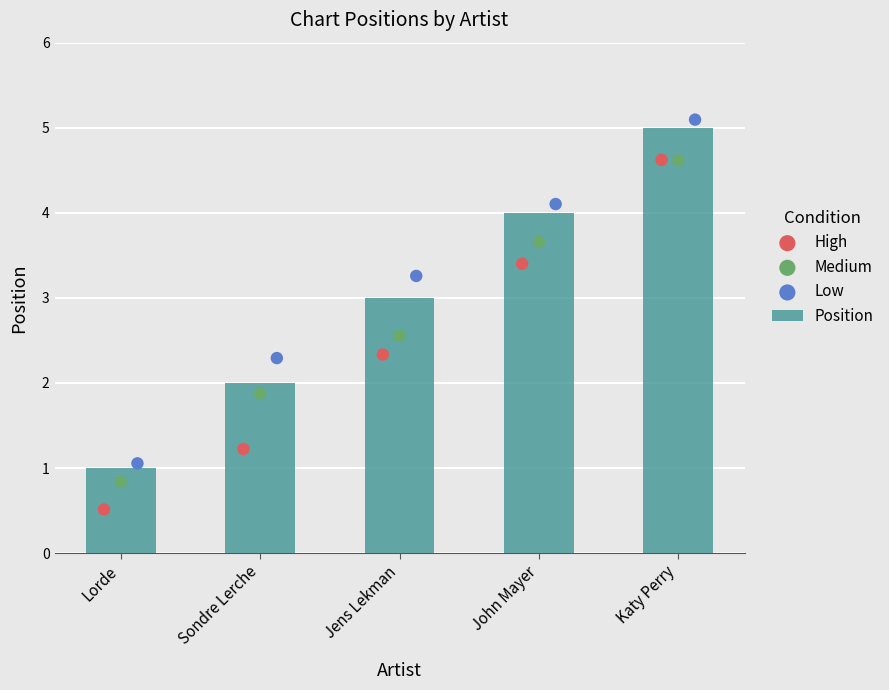

Which series reaches the minimum Y coordinate?

High